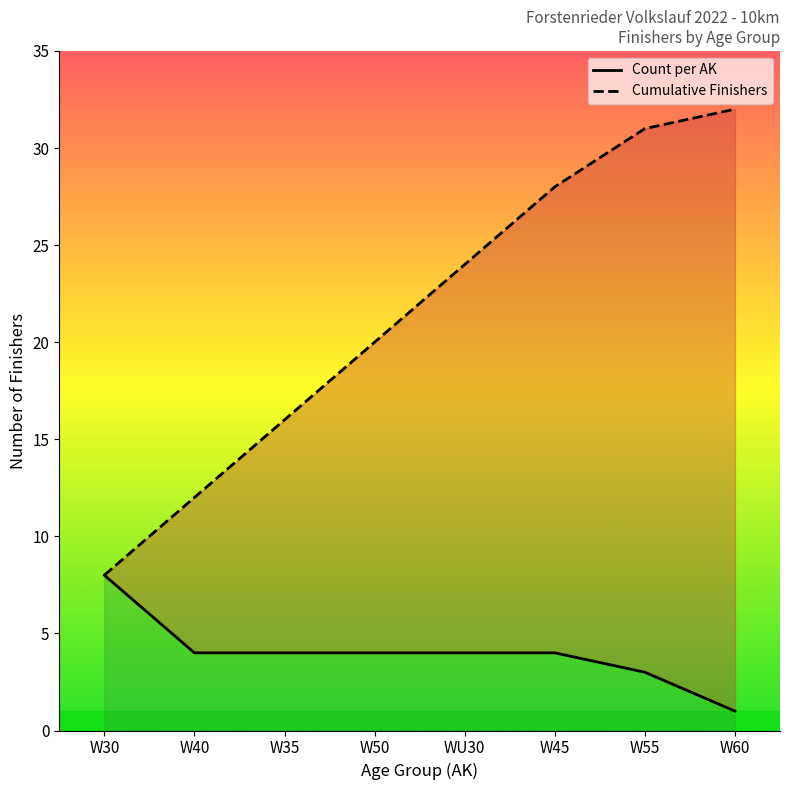

Rank the series by their average value, from highest to lowest.

Cumulative Finishers, Count per AK